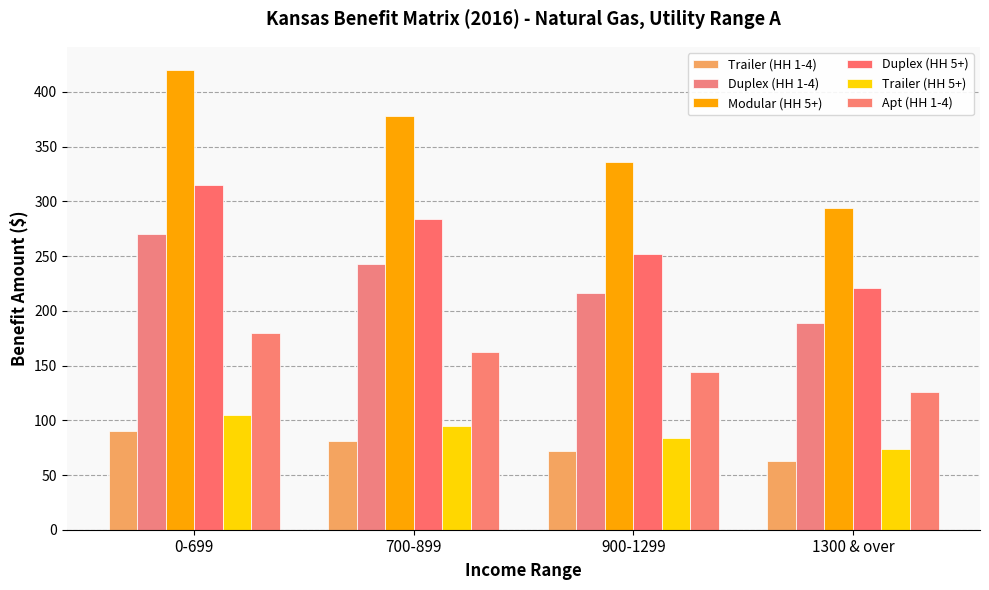

Reading left to right, transcribe all the data shown in this chart.

Trailer (HH 1-4): 0-699=90.0	700-899=81.0	900-1299=72.0	1300 & over=63.0
Duplex (HH 1-4): 0-699=270.0	700-899=243.0	900-1299=216.0	1300 & over=189.0
Modular (HH 5+): 0-699=420.3	700-899=378.3	900-1299=336.2	1300 & over=294.2
Duplex (HH 5+): 0-699=315.2	700-899=283.7	900-1299=252.2	1300 & over=220.7
Trailer (HH 5+): 0-699=105.1	700-899=94.6	900-1299=84.1	1300 & over=73.6
Apt (HH 1-4): 0-699=180.0	700-899=162.0	900-1299=144.0	1300 & over=126.0